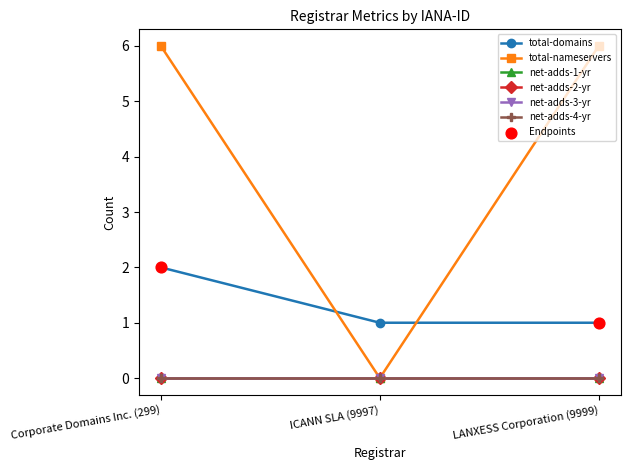

Is the value of net-adds-4-yr at ICANN SLA (9997) greater than the value of net-adds-2-yr at LANXESS Corporation (9999)?

No